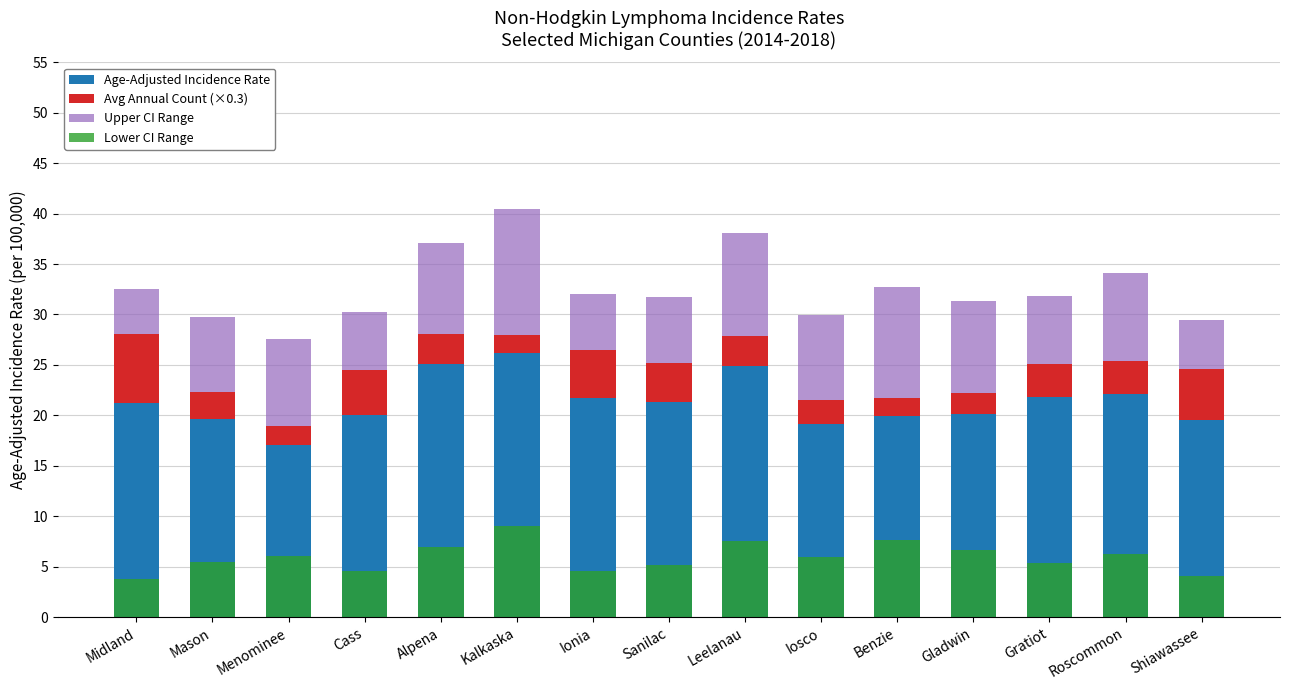

How many distinct data groups are displayed?

4